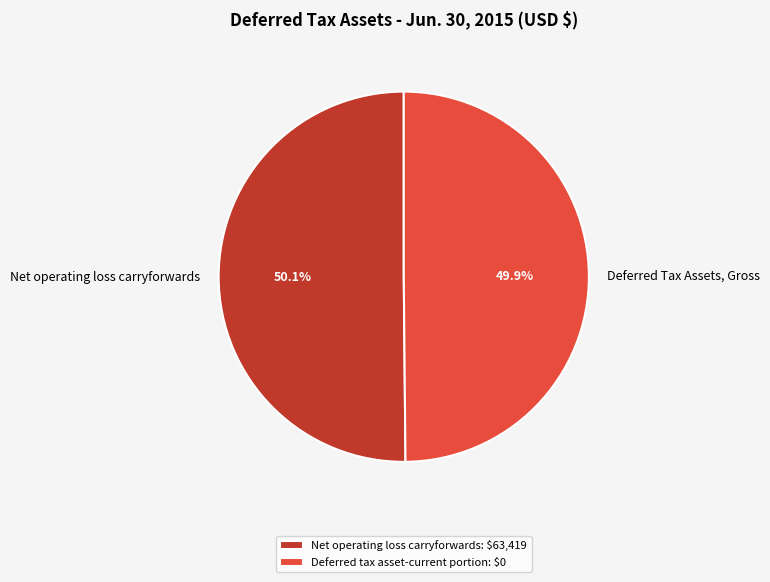

To the nearest percent, what is the average slice percentage?

50%